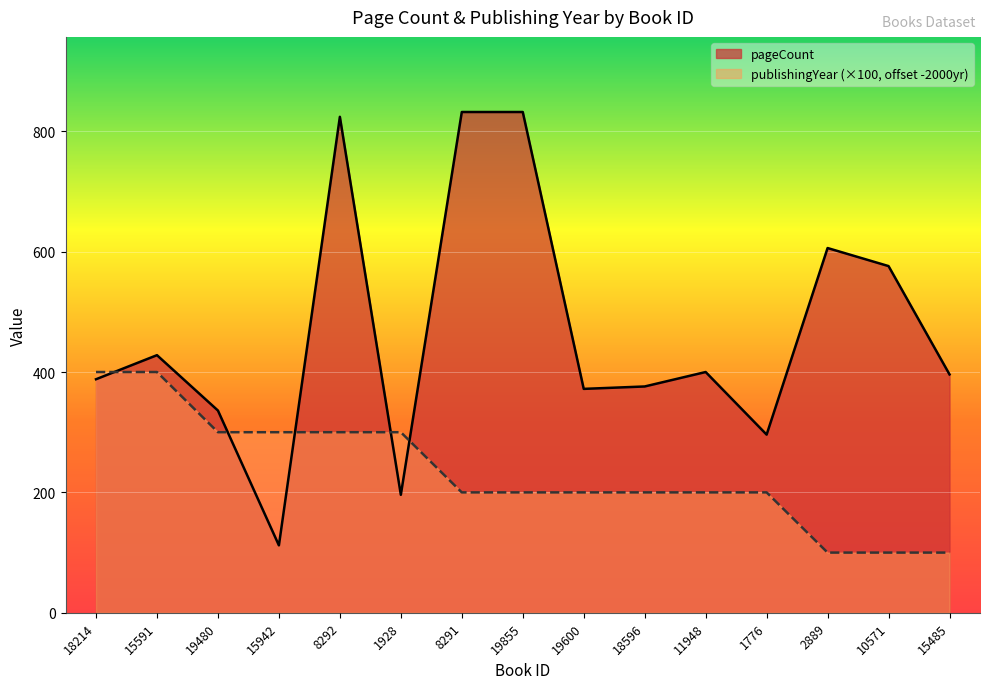

What is the total value across all series at 18214?

788